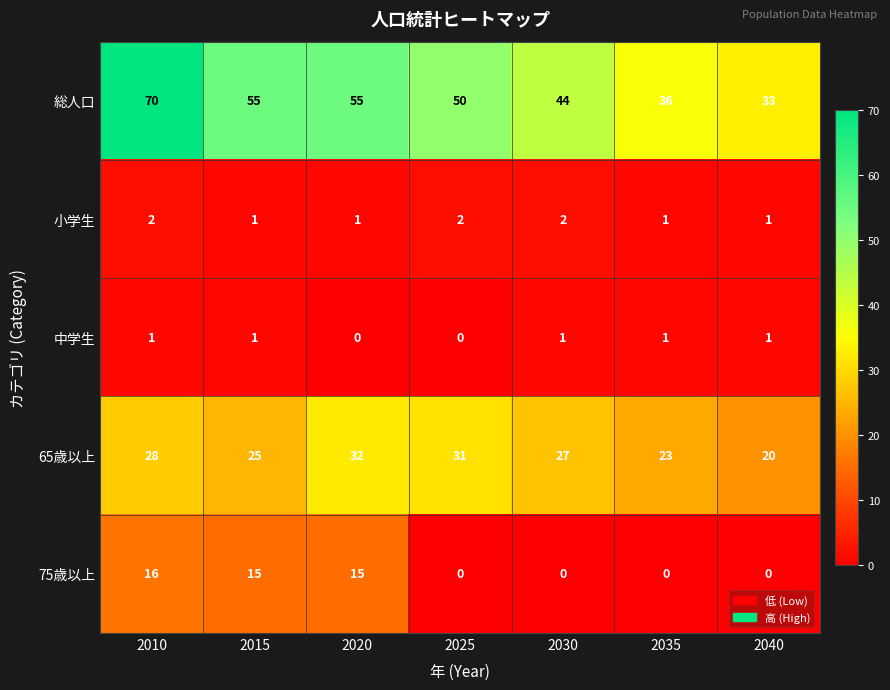

What is the sum of the 総人口 values at 2010 and 2040?

103